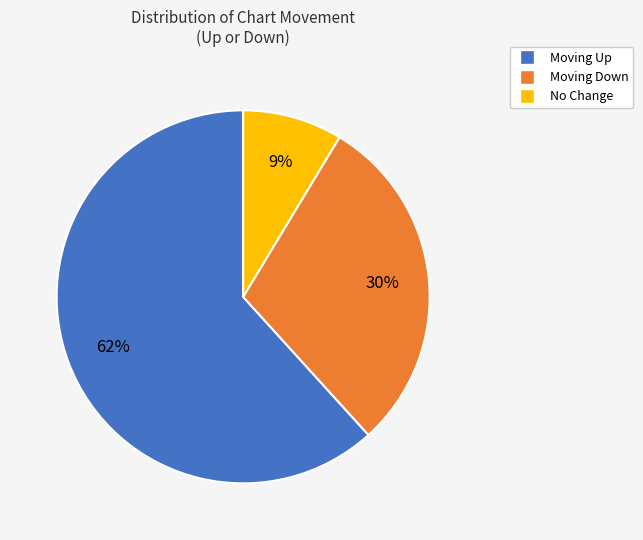

Between Moving Down and No Change, which is larger?

Moving Down